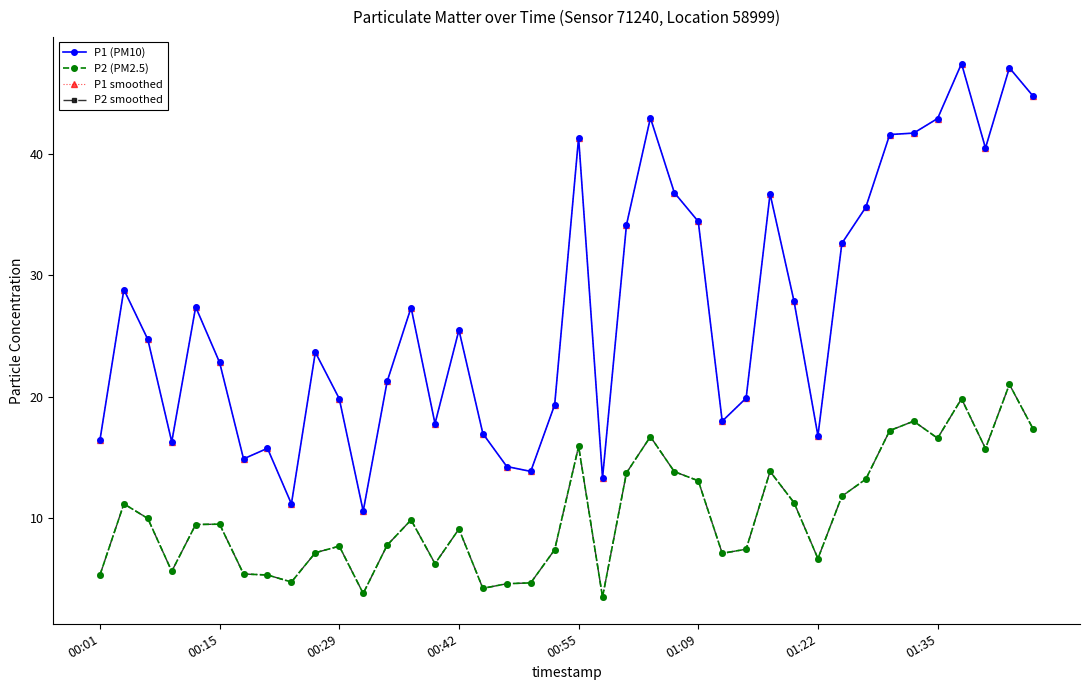

At which category does P1 smoothed reach its first local peak?

00:15